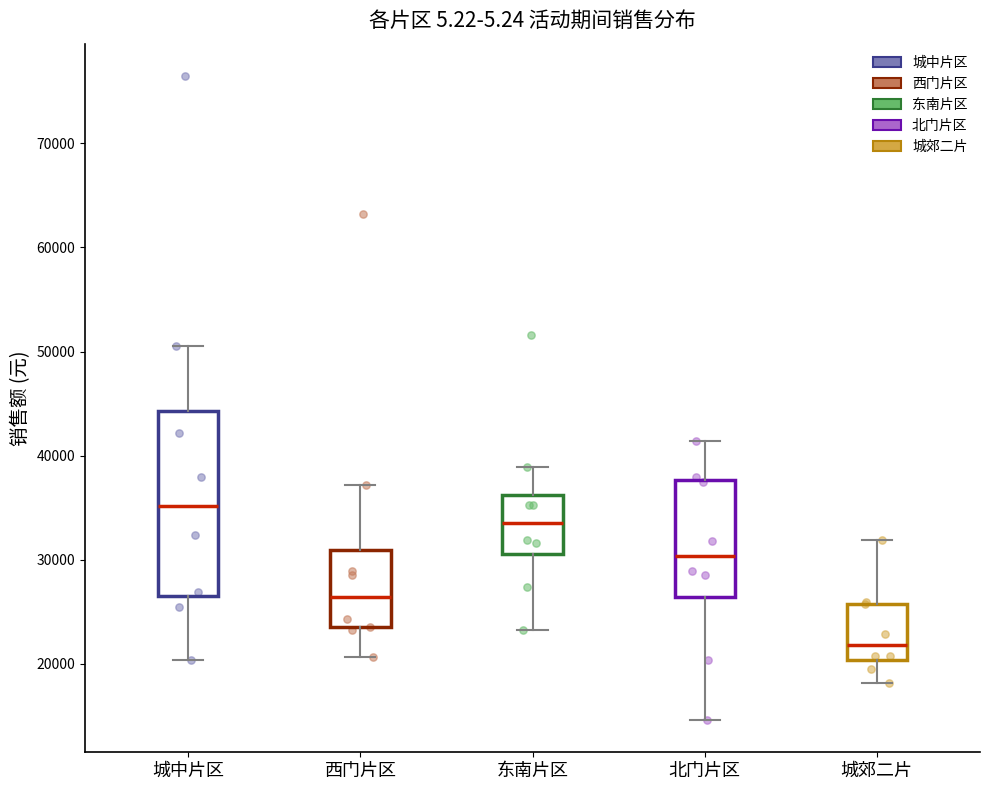

Reading left to right, transcribe this box plot: for each box, give where its median line is, the range the box spans, and where its two whiskers end, as read against the y-axis. The values are not printed on the chart, so give them approximately, as read against the axis.

城中片区: median 35000, box 27000 to 44000, whiskers 20000 to 51000
西门片区: median 26000, box 23000 to 31000, whiskers 21000 to 37000
东南片区: median 34000, box 31000 to 36000, whiskers 23000 to 39000
北门片区: median 30000, box 26000 to 38000, whiskers 15000 to 41000
城郊二片: median 22000, box 20000 to 26000, whiskers 18000 to 32000